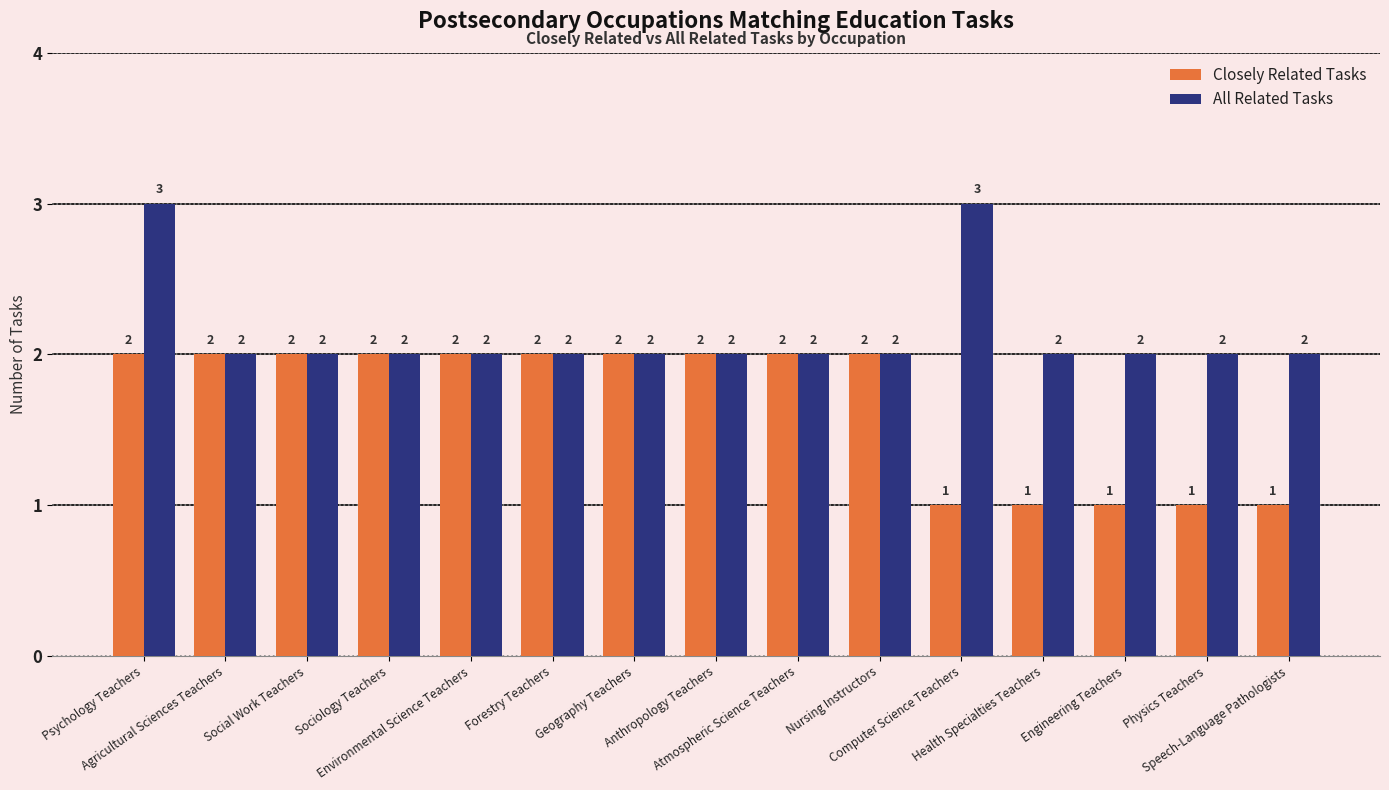

At how many categories does at least one series exceed 1?

15